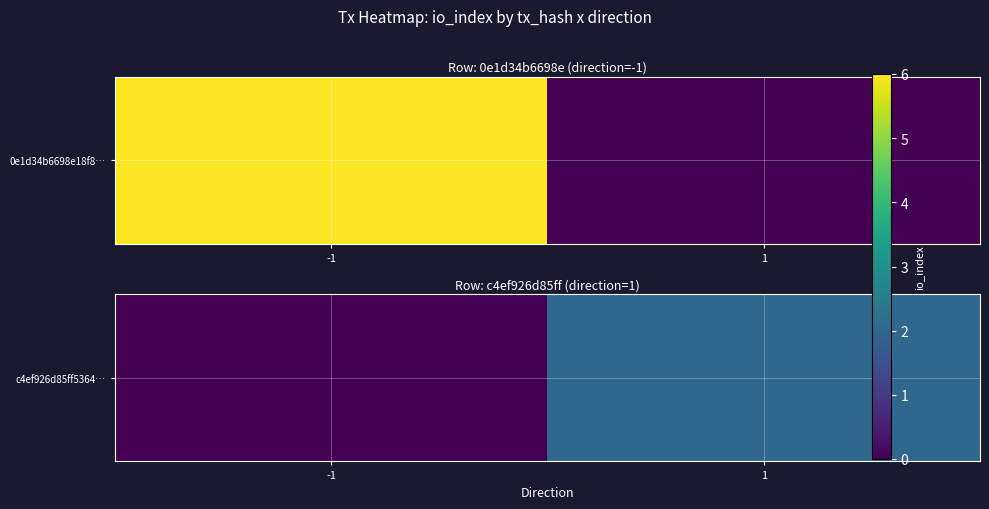

What is the change in value from -1 to 1?

+2